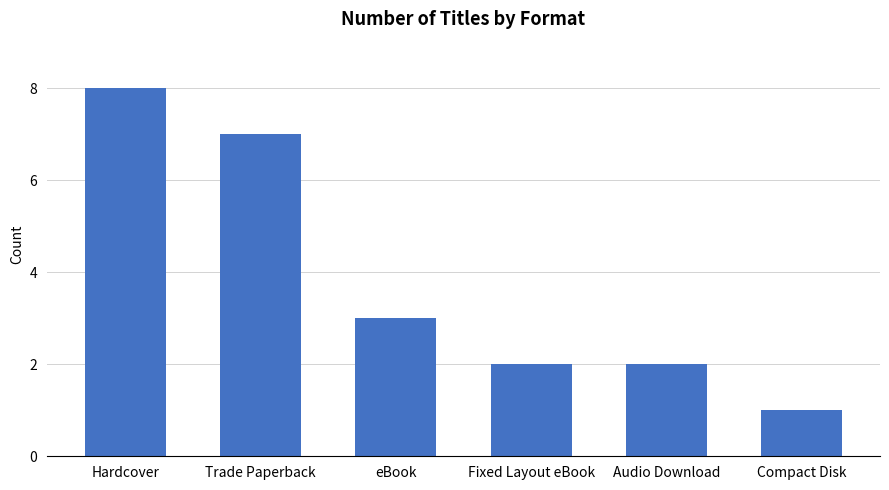

What is the greatest value displayed?

8